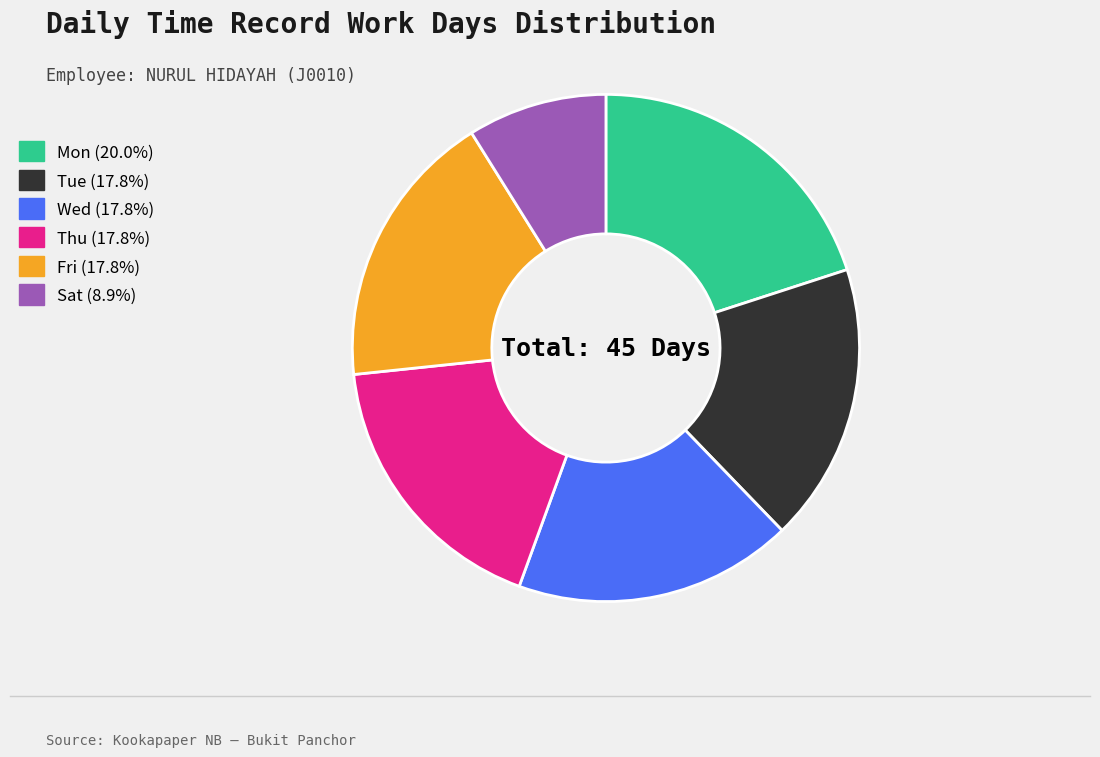

Is there a majority slice in this chart?

No